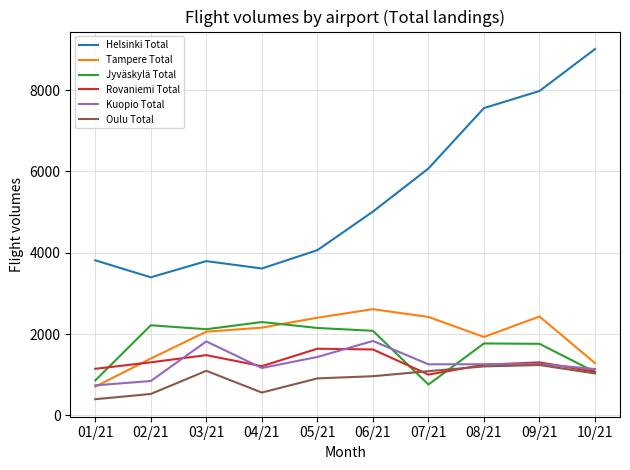

What is the minimum value shown in the chart?

397